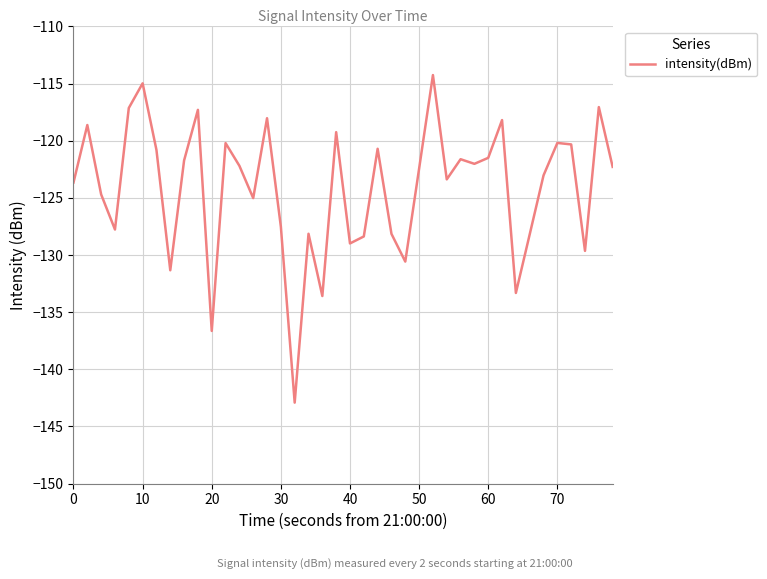

What is the difference between the maximum and minimum values?

28.7